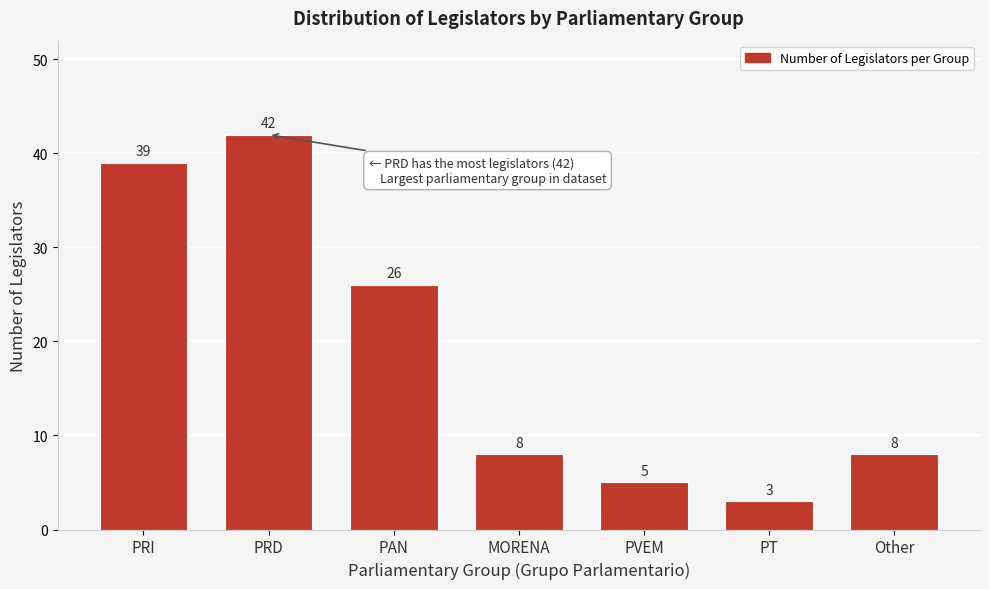

Reading left to right, extract all data points from this chart.

39	42	26	8	5	3	8